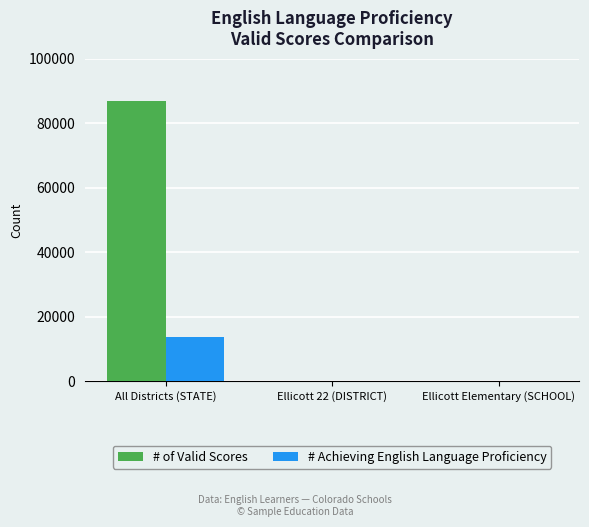

The value of # Achieving English Language Proficiency at Ellicott Elementary (SCHOOL) is 0. True or false?

True